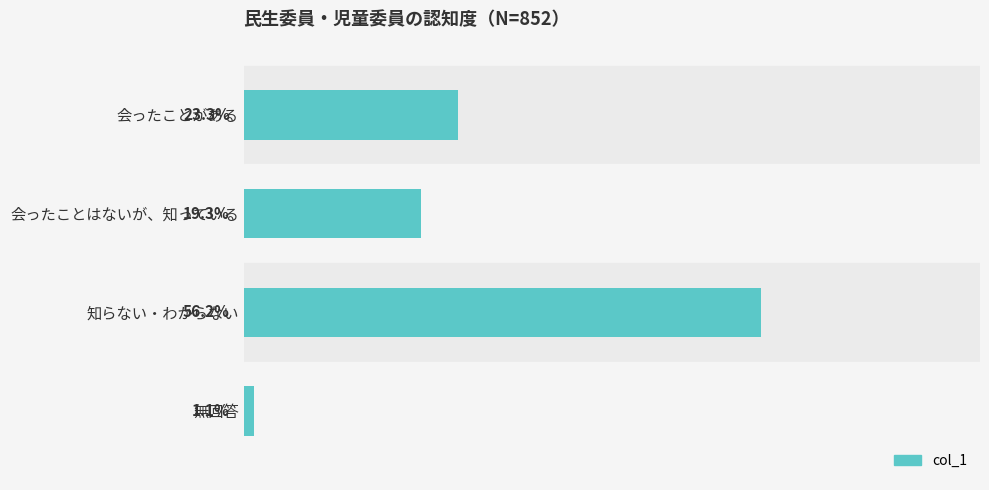

Rank the categories by value from lowest to highest.

無回答, 会ったことはないが、知っている, 会ったことがある, 知らない・わからない